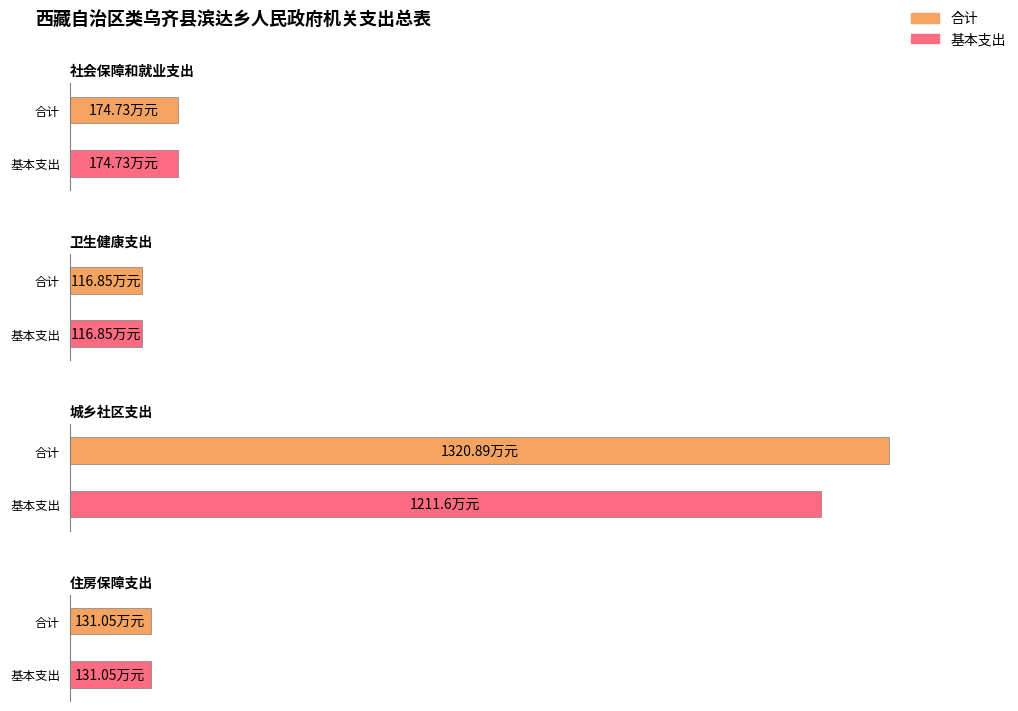

At which label is 基本支出 closest to 664?

社会保障和就业支出